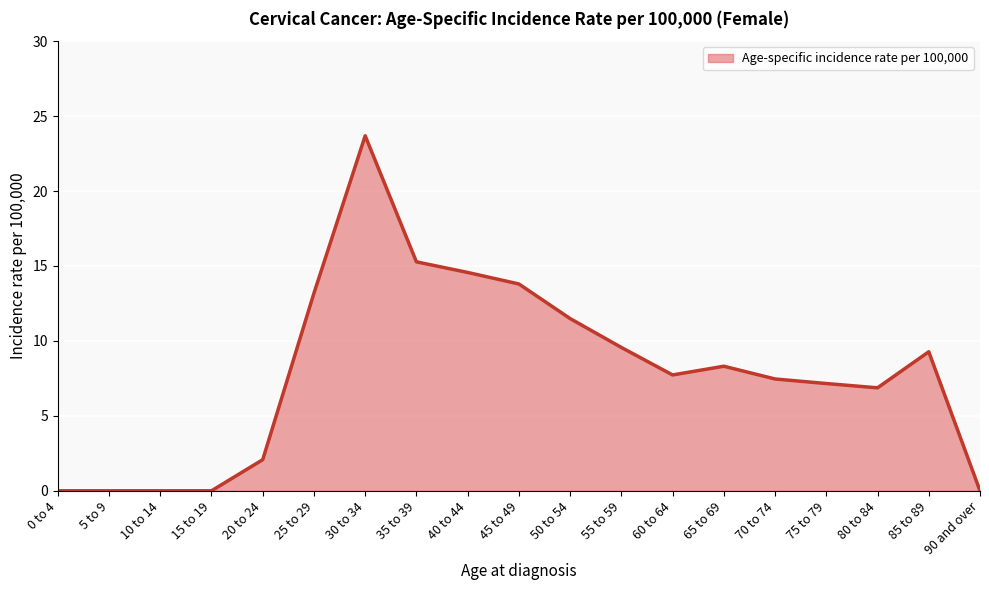

Which label corresponds to the largest value in the chart?

30 to 34